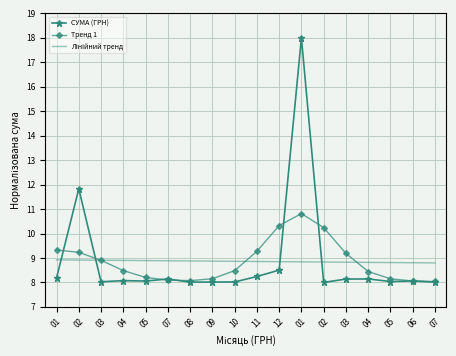

At how many categories does at least one series exceed 16?

1